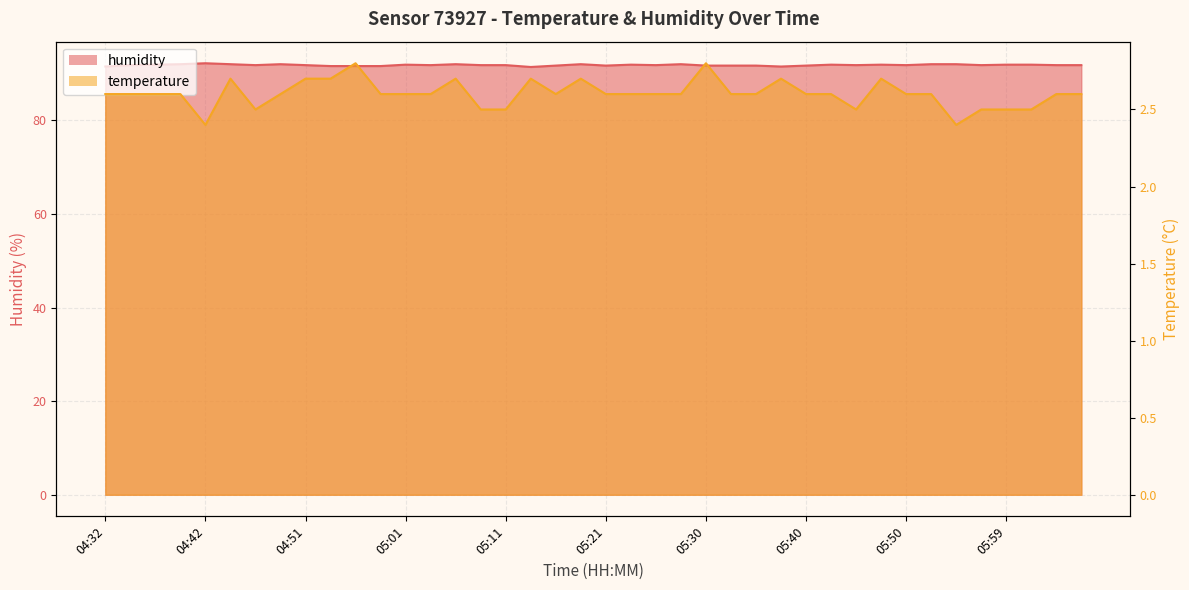

In temperature, how many points are lower than both neighbors (excluding endpoints)?

5